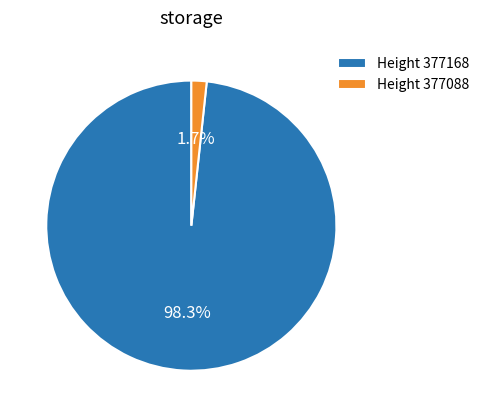

Rank the categories by value from lowest to highest.

Height 377088, Height 377168